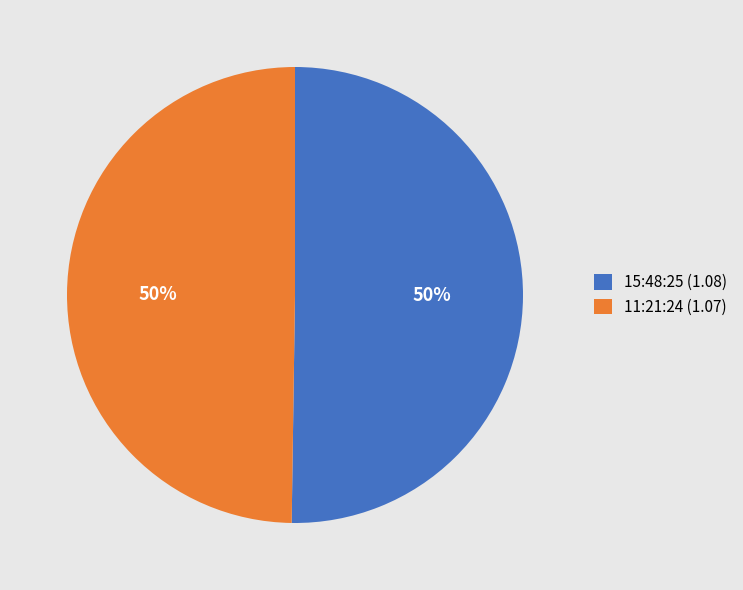

How many slices are in this pie chart?

2